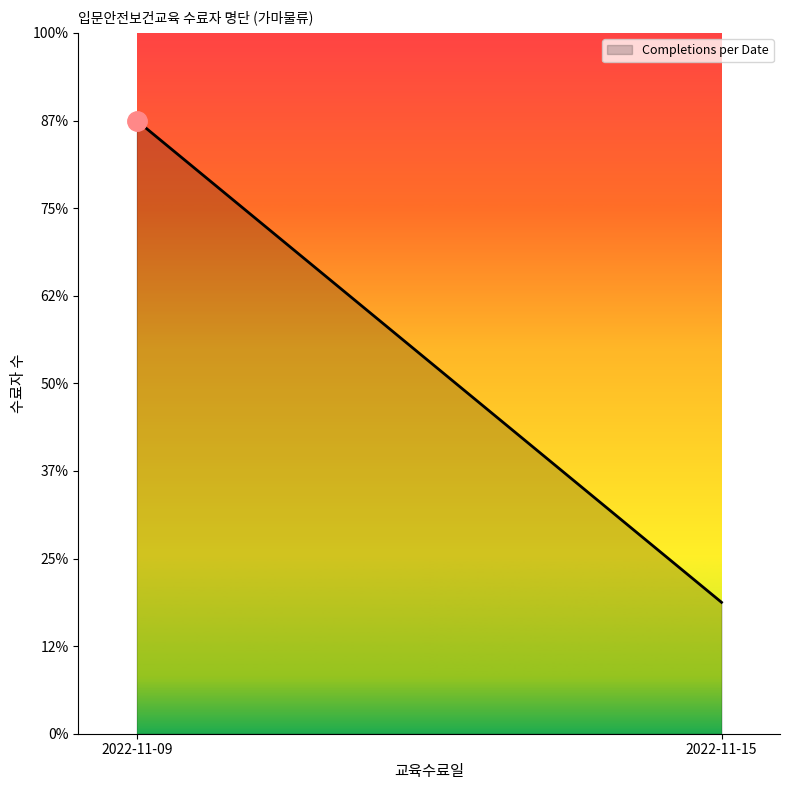

What value does the data have at 2022-11-15, to the nearest 5?

5